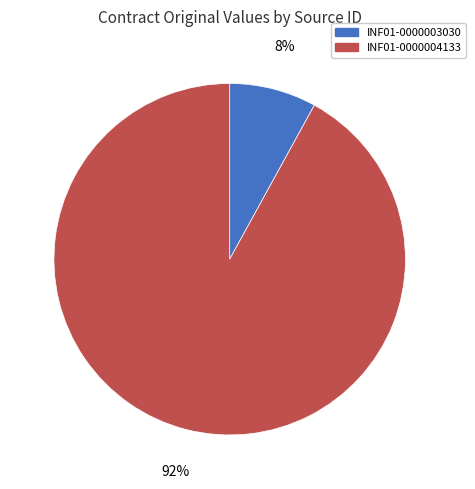

To the nearest percent, what is the combined percentage of INF01-0000004133 and INF01-0000003030?

100%